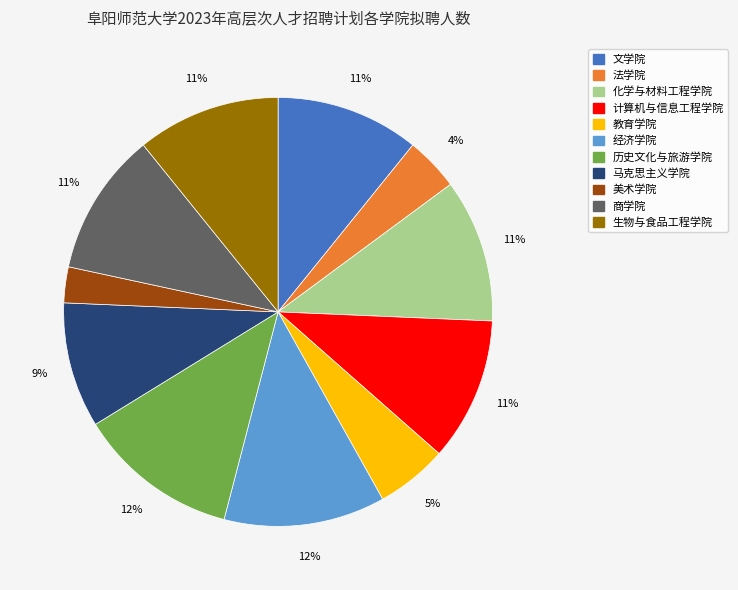

The 生物与食品工程学院 slice represents 3% of the pie. True or false?

False